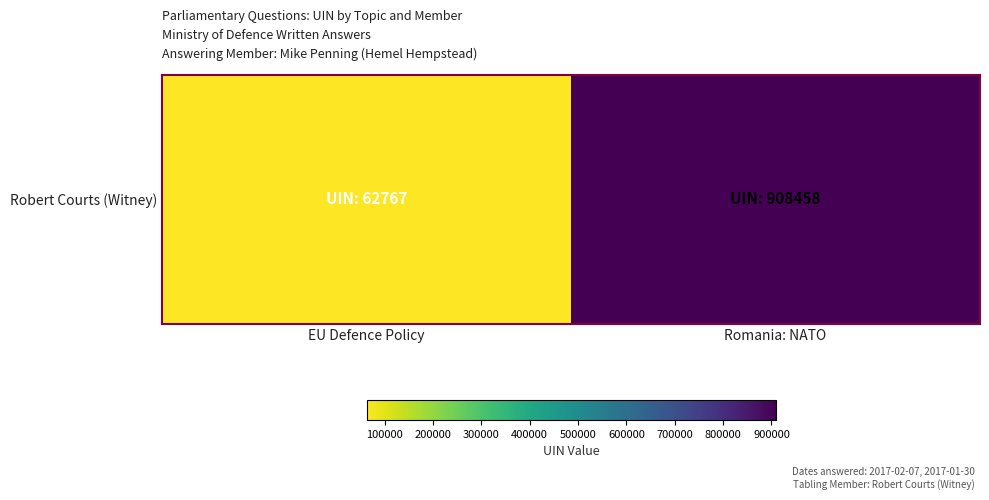

What is the difference between the maximum and minimum values?

845691